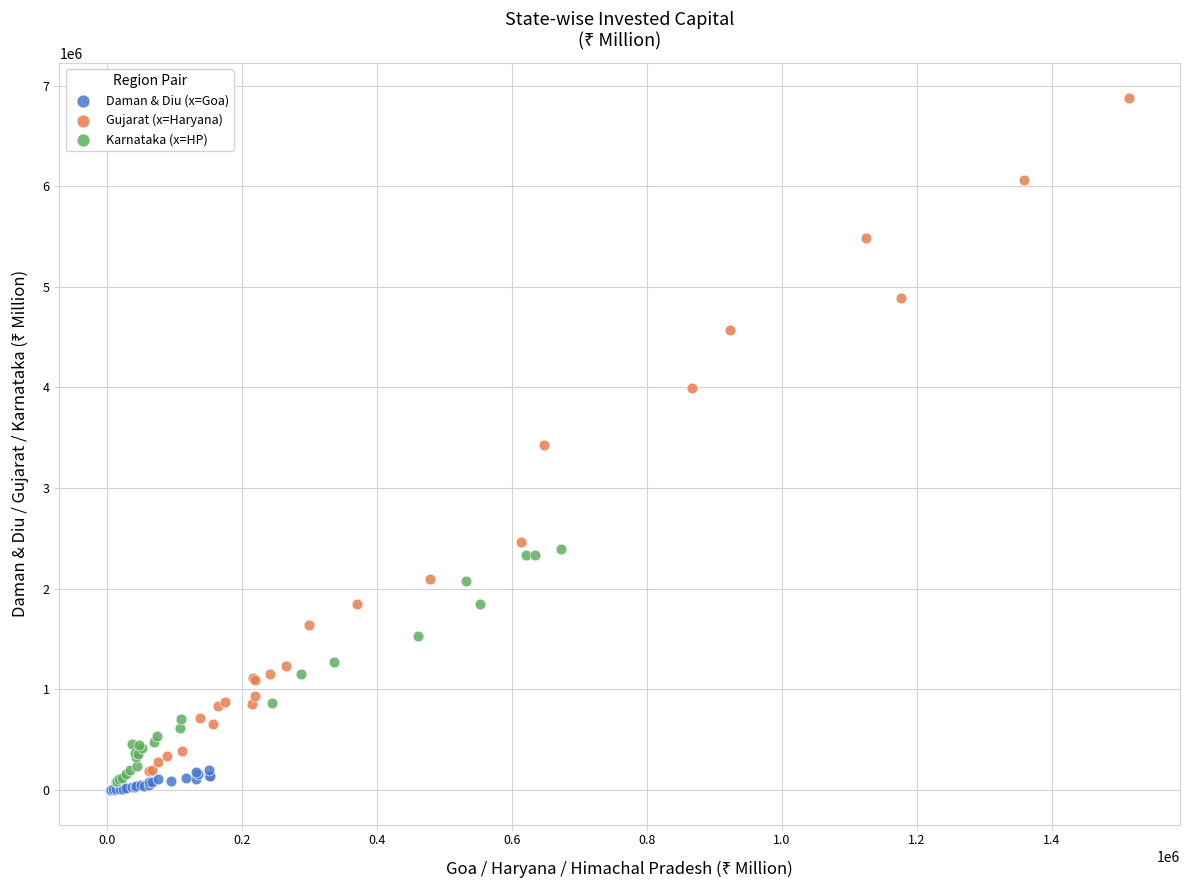

Which series reaches the maximum Y coordinate?

Gujarat (x=Haryana)